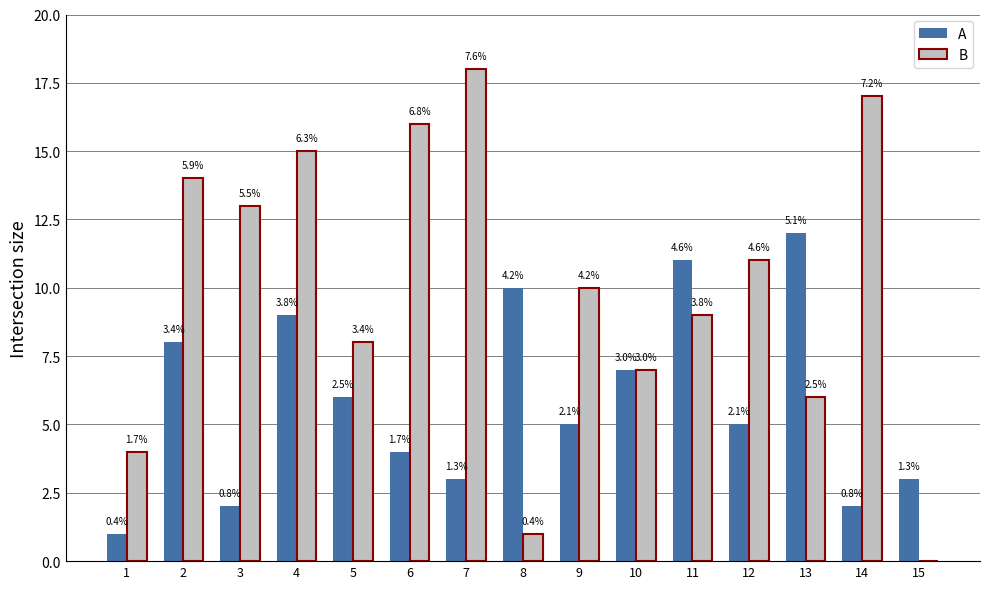

Reading left to right, list all the values displayed in this chart.

A: 1	8	2	9	6	4	3	10	5	7	11	5	12	2	3
B: 4	14	13	15	8	16	18	1	10	7	9	11	6	17	0